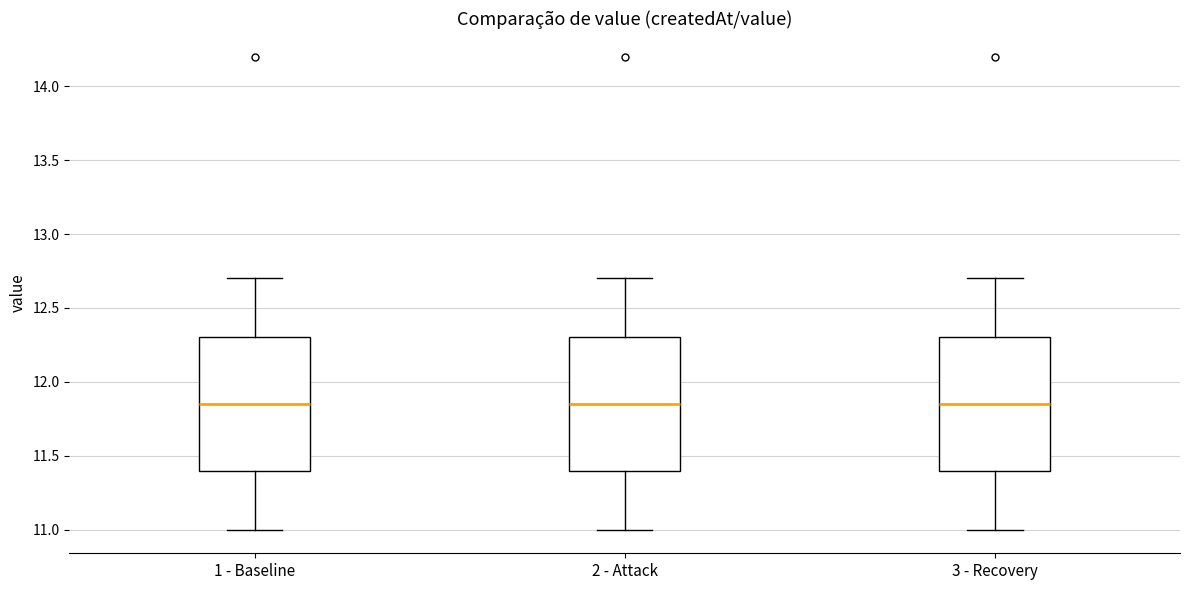

Reading left to right, read every box against the y-axis: the position of its median line, the range the box covers, and the ends of its whiskers. The values are not printed on the chart, so give them approximately, as read against the axis.

1 - Baseline: median 11.85, box 11.40 to 12.30, whiskers 11.00 to 12.70
2 - Attack: median 11.85, box 11.40 to 12.30, whiskers 11.00 to 12.70
3 - Recovery: median 11.85, box 11.40 to 12.30, whiskers 11.00 to 12.70